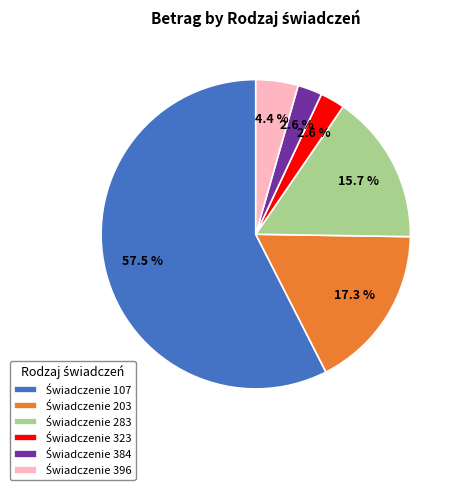

How many slices are in this pie chart?

6